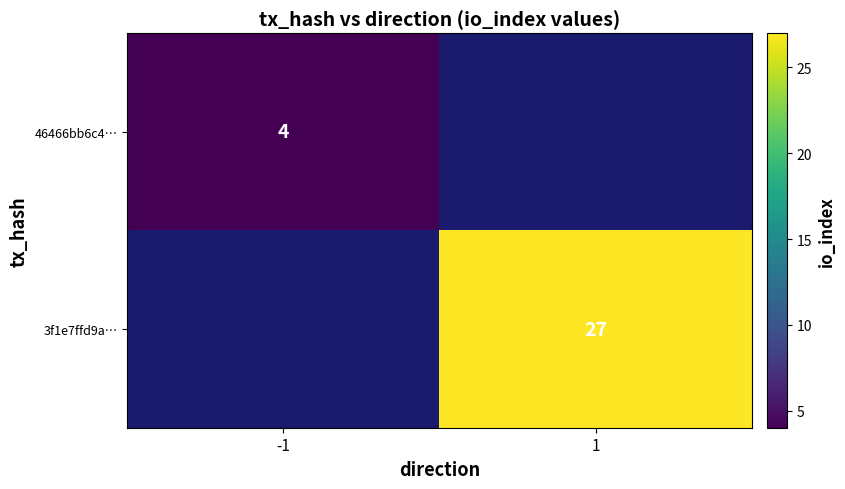

True or false: 46466bb6c4… has a value of 6 at -1.

False